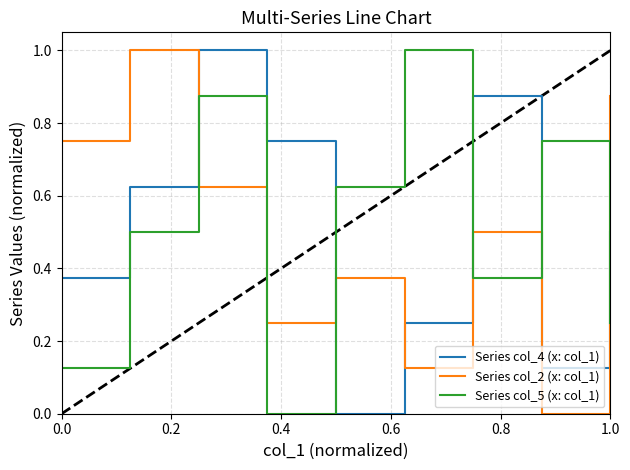

What is the highest value of the Series col_2 (x: col_1) series?

1.0